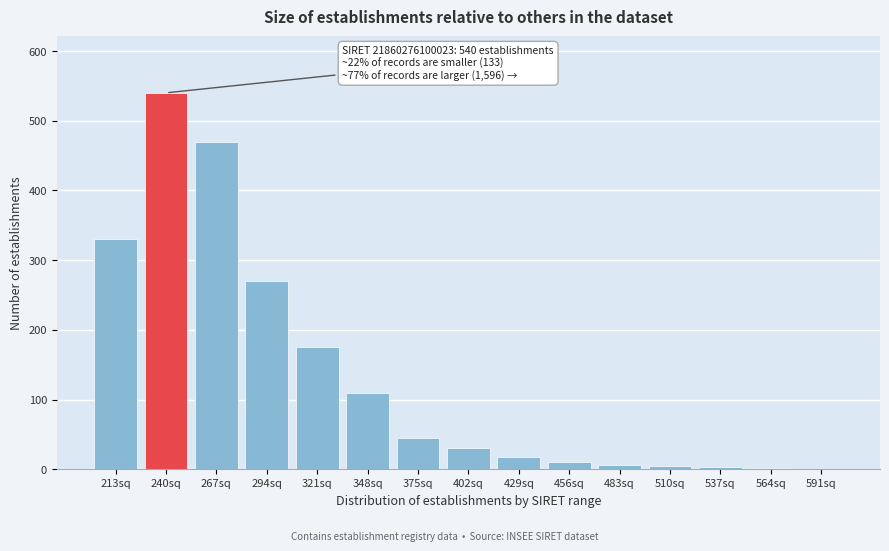

Approximately how many times larger is the value at 375sq compared to 429sq?

2.5